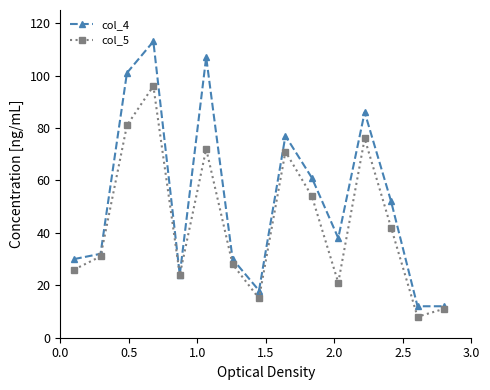

Which series has the largest range (max minus min)?

col_4